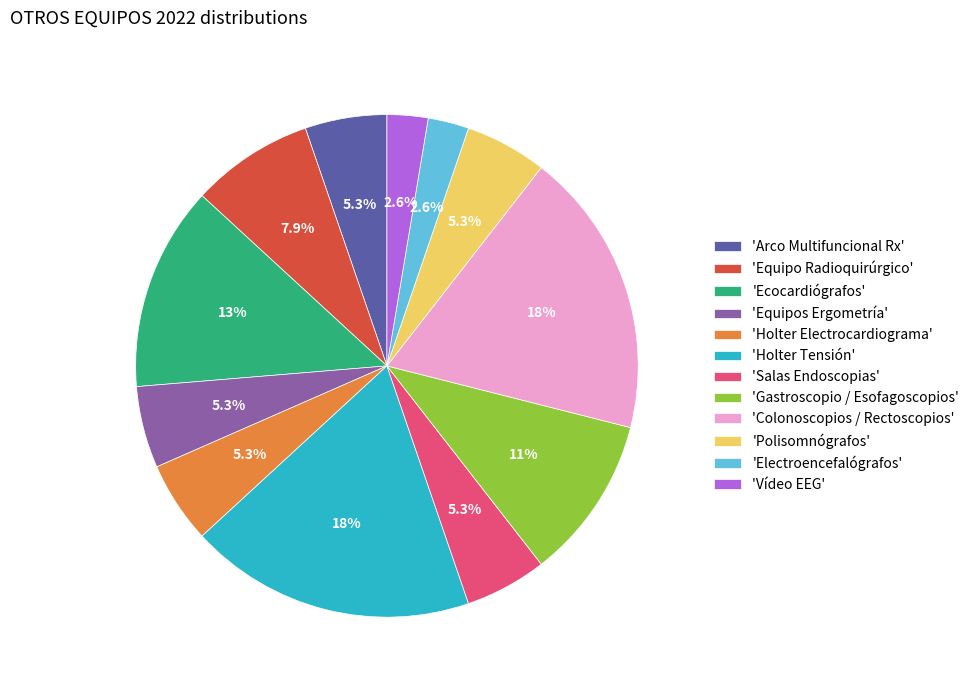

Which has a higher value, 'Salas Endoscopias' or 'Equipo Radioquirúrgico'?

'Equipo Radioquirúrgico'